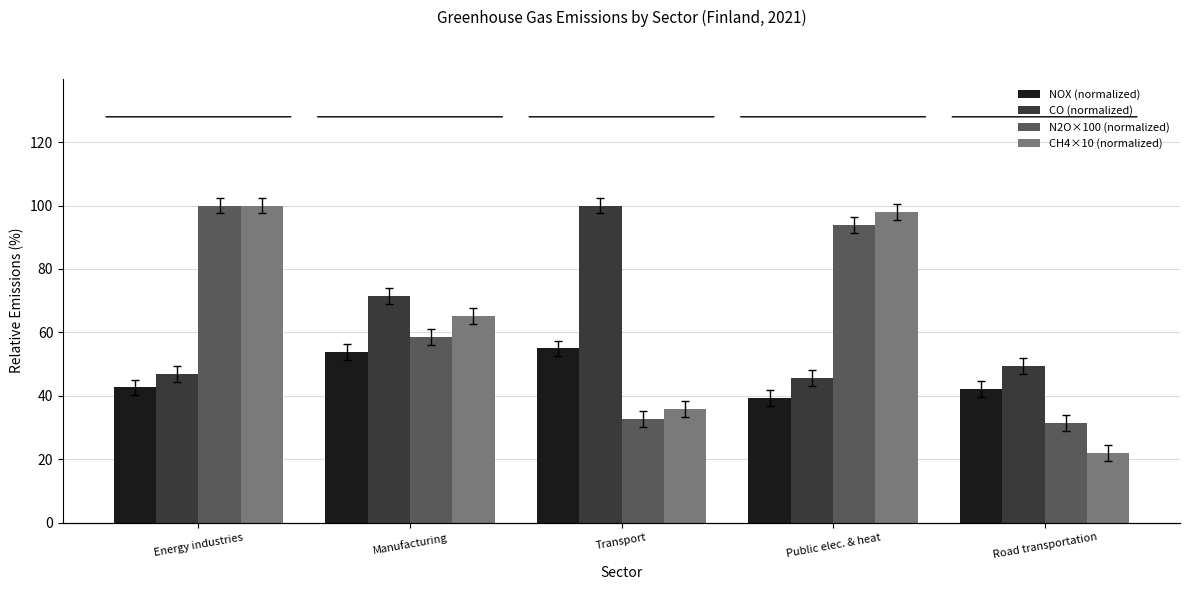

What is the average value of the CH4×10 (normalized) series?

64.2